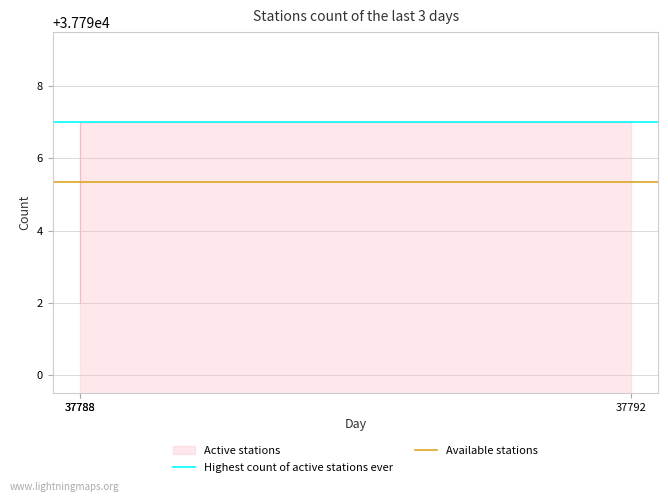

At which category is the sum across all series the highest?

37792